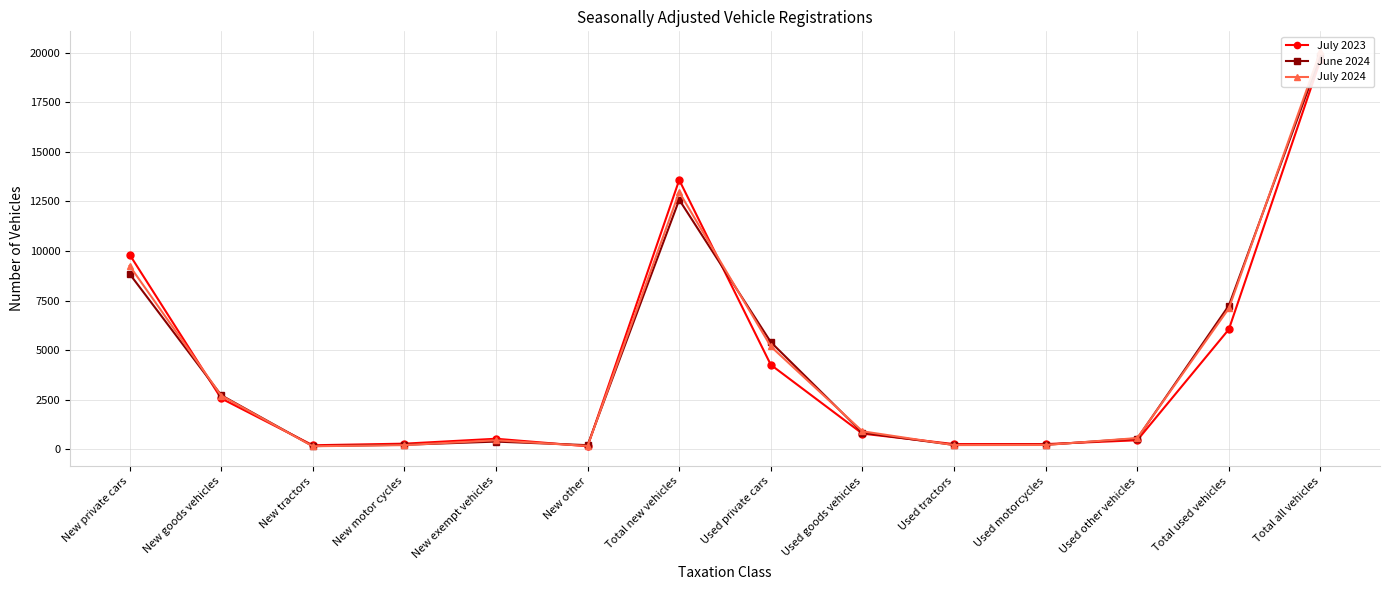

What is the difference between the June 2024 values at New exempt vehicles and Total all vehicles?

19436